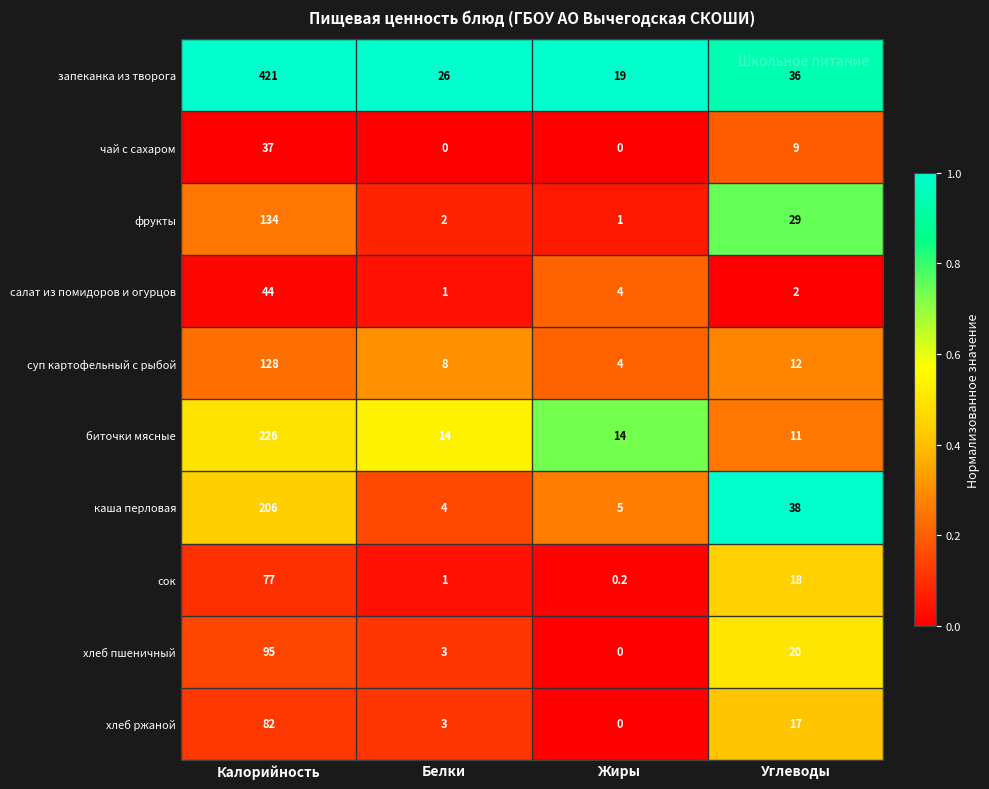

How many categories are shown in the chart?

4